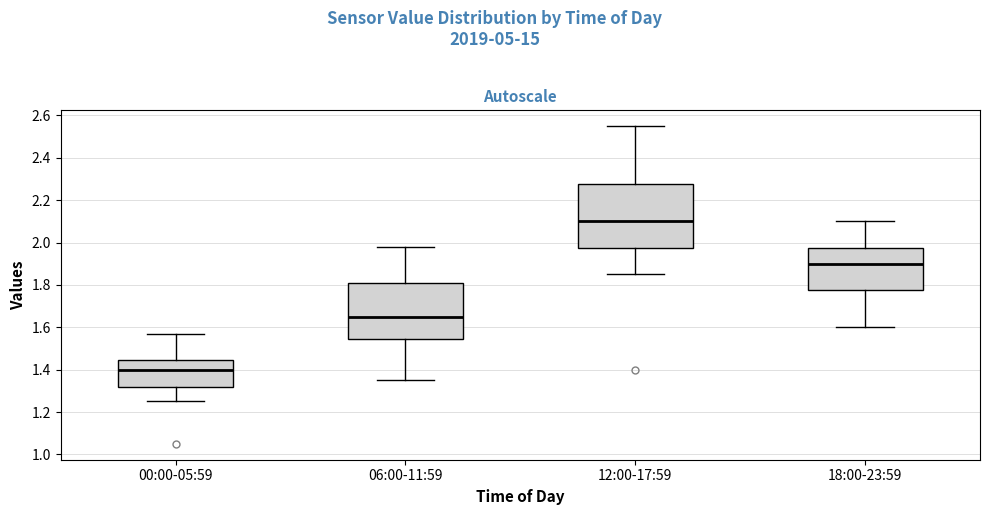

Which box has the highest median line?

12:00-17:59